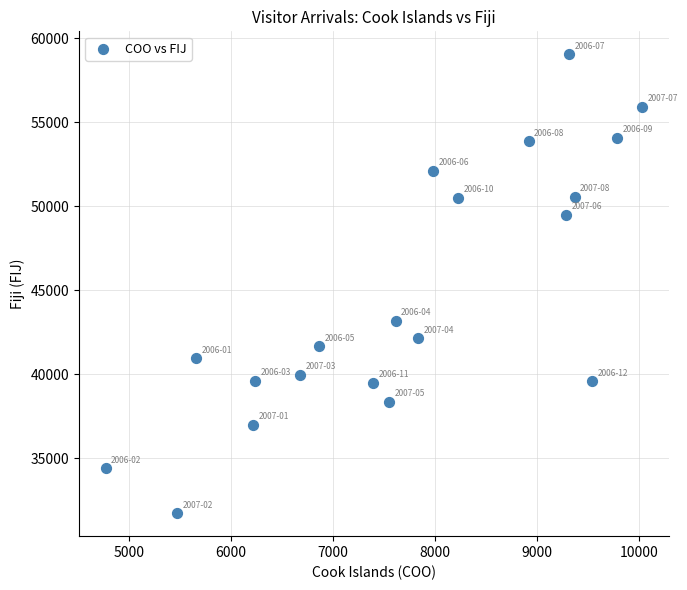

What Y value in the scatter plot is closest to 45397?

43207